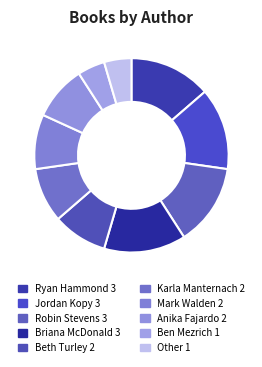

How many segments does this pie chart have?

10